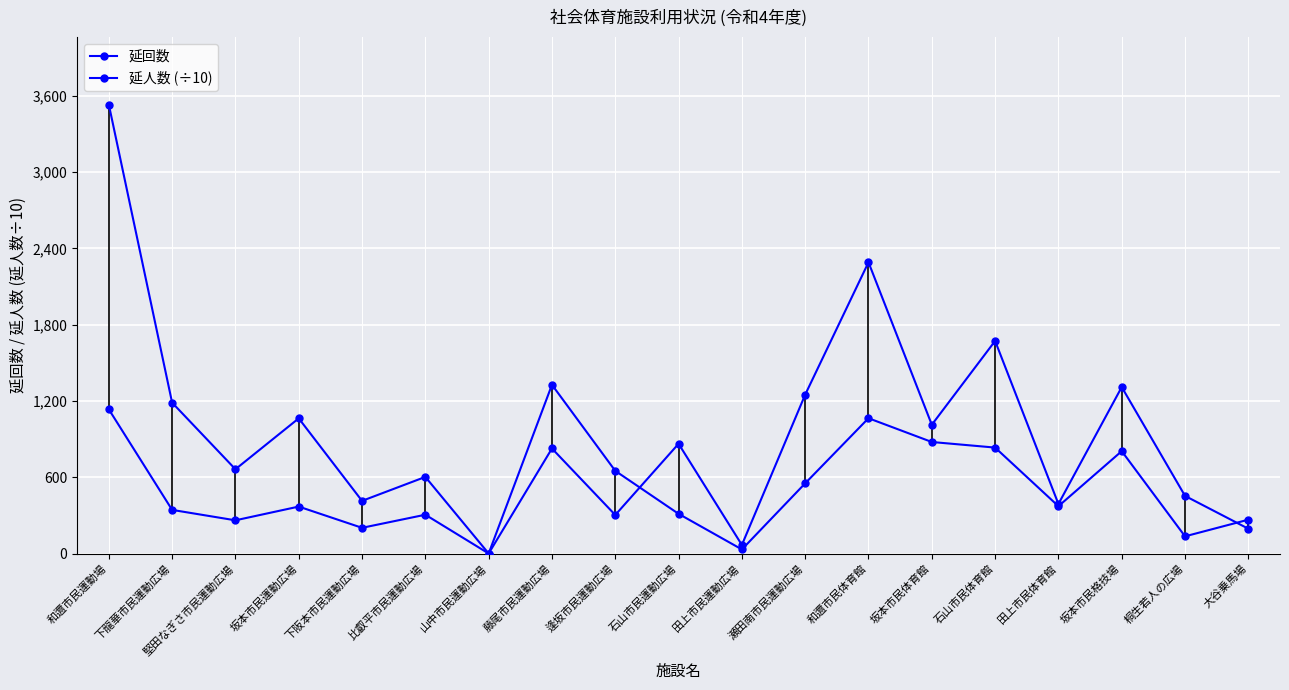

Rank the categories by 延人数 (÷10) value from lowest to highest.

山中市民運動広場, 田上市民運動広場, 大谷乗馬場, 逢坂市民運動広場, 田上市民体育館, 下阪本市民運動広場, 桐生若人の広場, 比叡平市民運動広場, 堅田なぎさ市民運動広場, 藤尾市民運動広場, 石山市民運動広場, 坂本市民体育館, 坂本市民運動広場, 下龍華市民運動広場, 瀬田南市民運動広場, 坂本市民格技場, 石山市民体育館, 和邇市民体育館, 和邇市民運動場